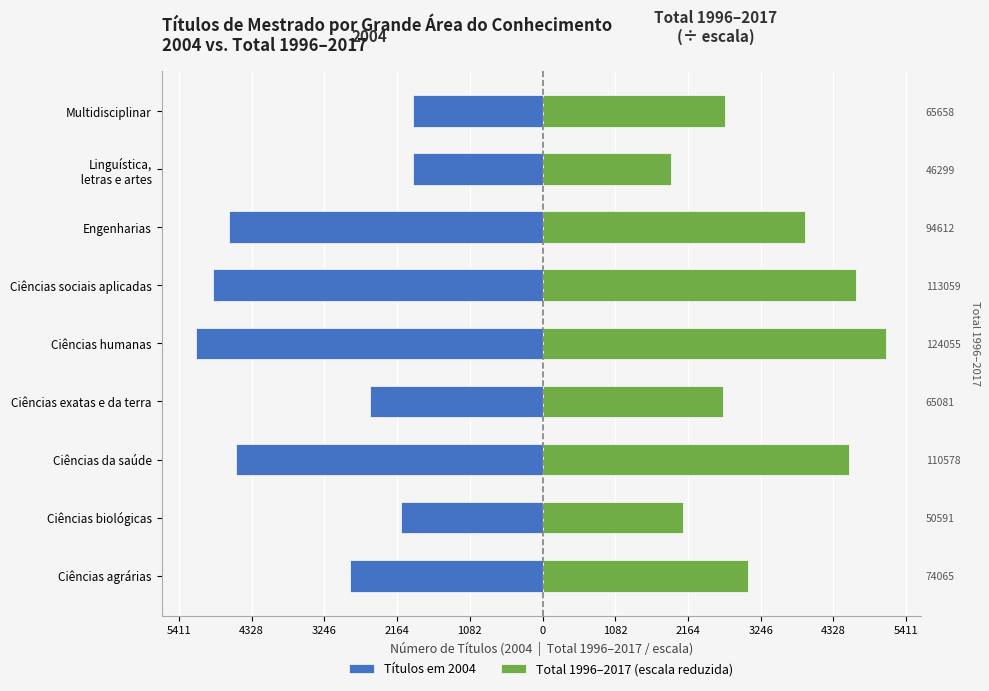

How many data points does each series have?

9